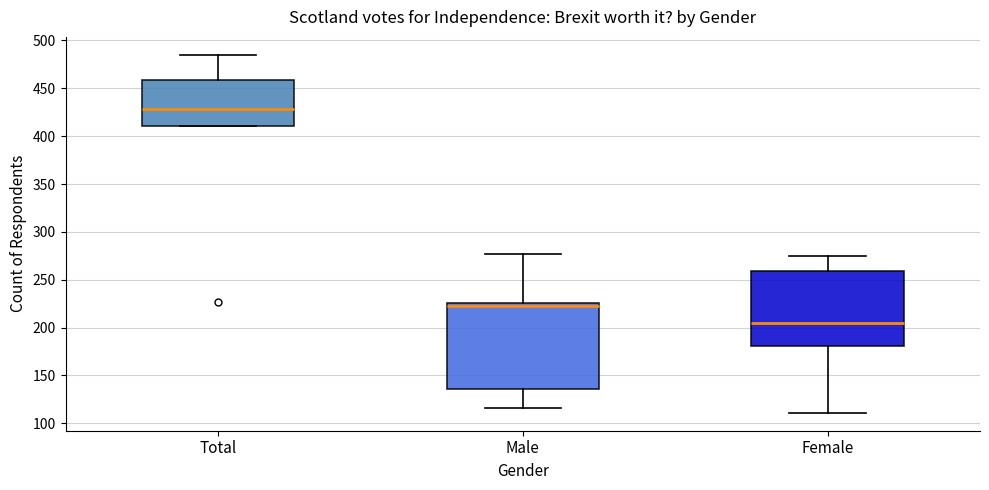

Reading left to right, transcribe this box plot: for each box, give where its median line is, the range the box spans, and where its two whiskers end, as read against the y-axis. The values are not printed on the chart, so give them approximately, as read against the axis.

Total: median 430, box 410 to 460, whiskers 410 to 485
Male: median 225 (just below the box's upper edge), box 135 to 225, whiskers 115 to 275
Female: median 205, box 180 to 260, whiskers 110 to 275